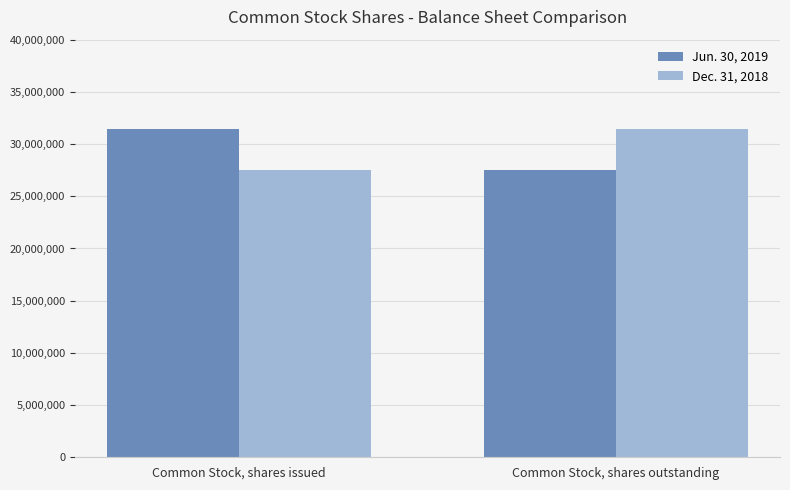

Reading left to right, extract all data points from this chart.

Jun. 30, 2019: Common Stock, shares issued=31487998	Common Stock, shares outstanding=27480833
Dec. 31, 2018: Common Stock, shares issued=27480833	Common Stock, shares outstanding=31487998